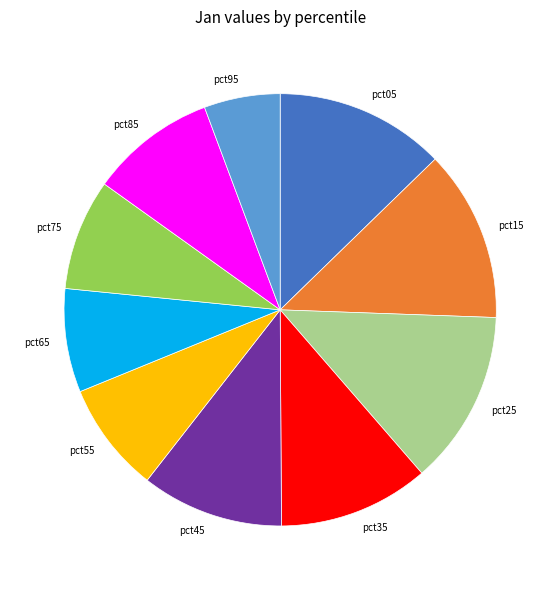

Count the number of slices in the pie.

10